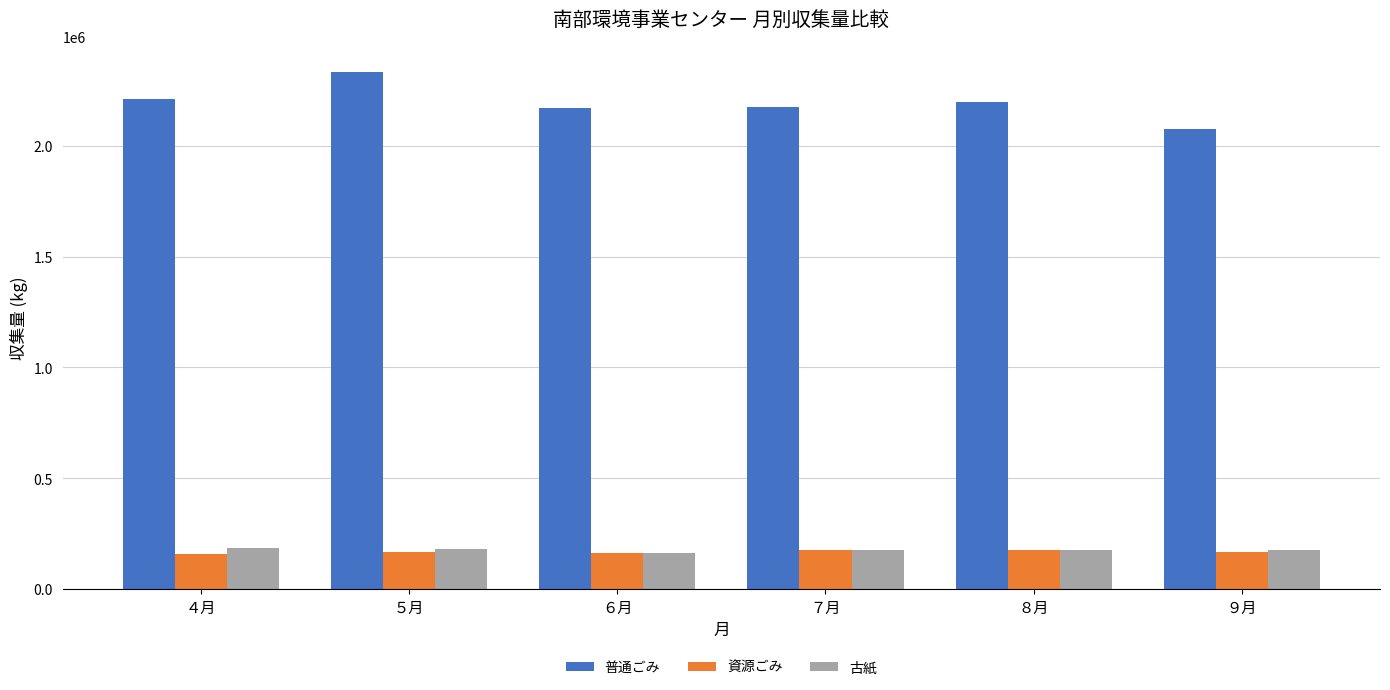

What is the difference between the maximum and minimum values in the 古紙 series?

21170